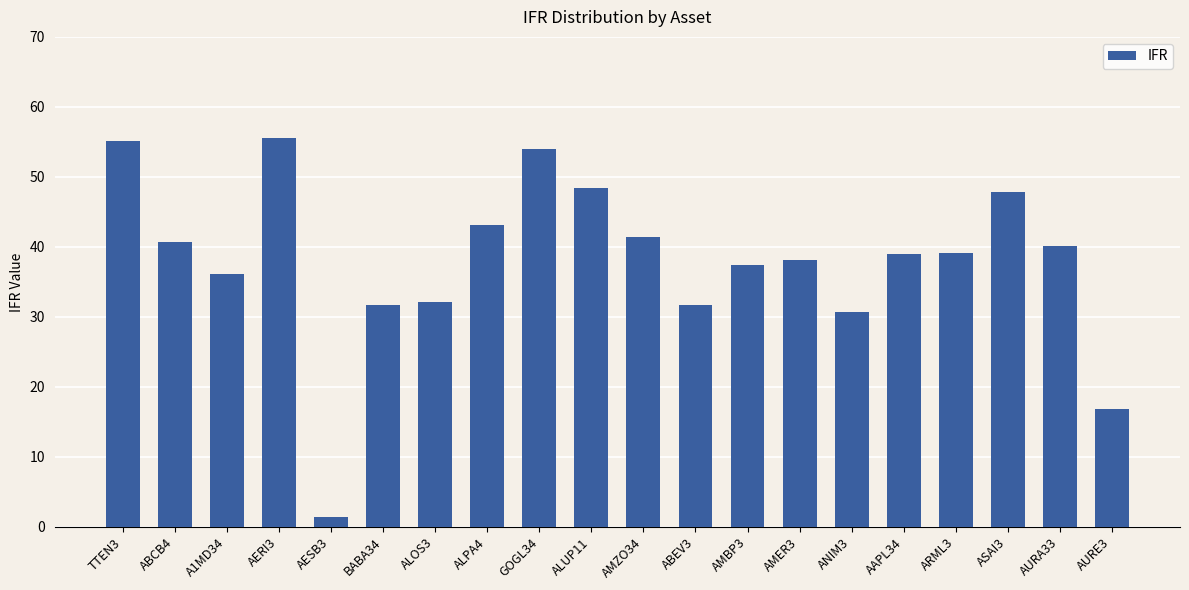

What is the value of the 11th bar from the left?

41.5